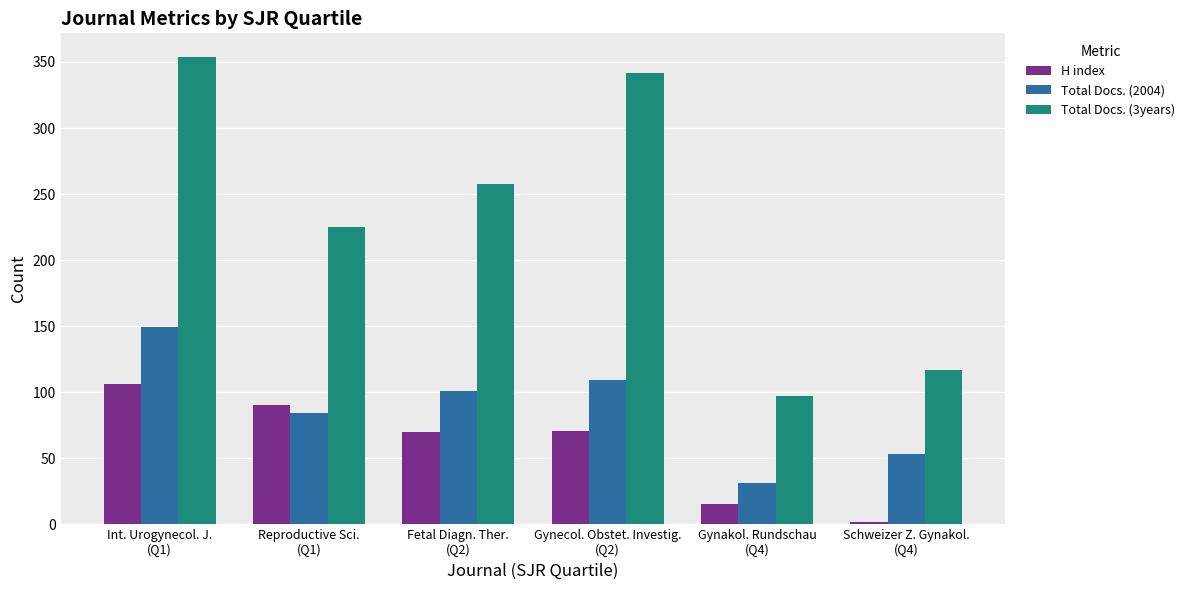

What position from the right is Gynakol. Rundschau
(Q4)?

2